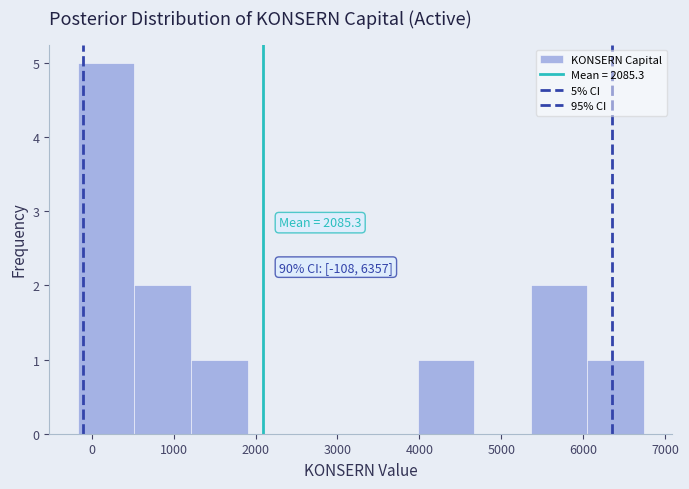

Over which range of the x-axis is the bar tallest?

-200 to 500